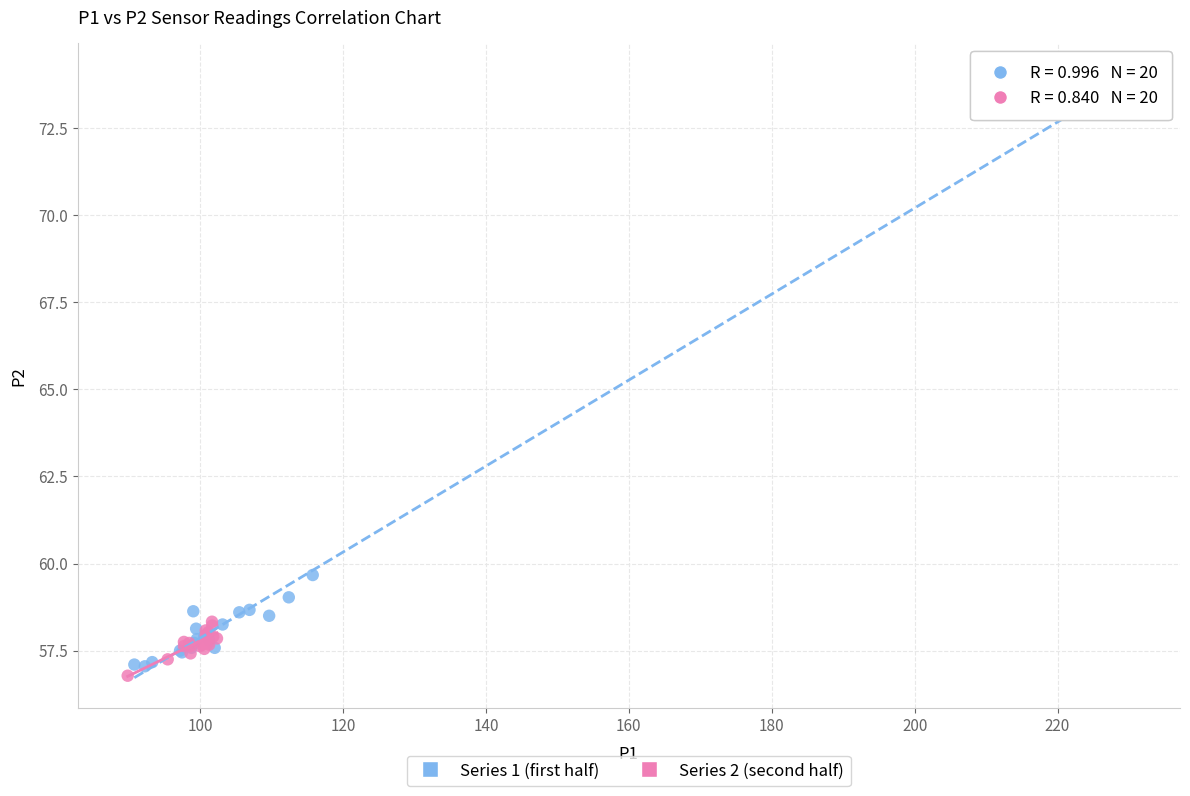

Which series has the widest spread of Y values?

Series 1 (first half)